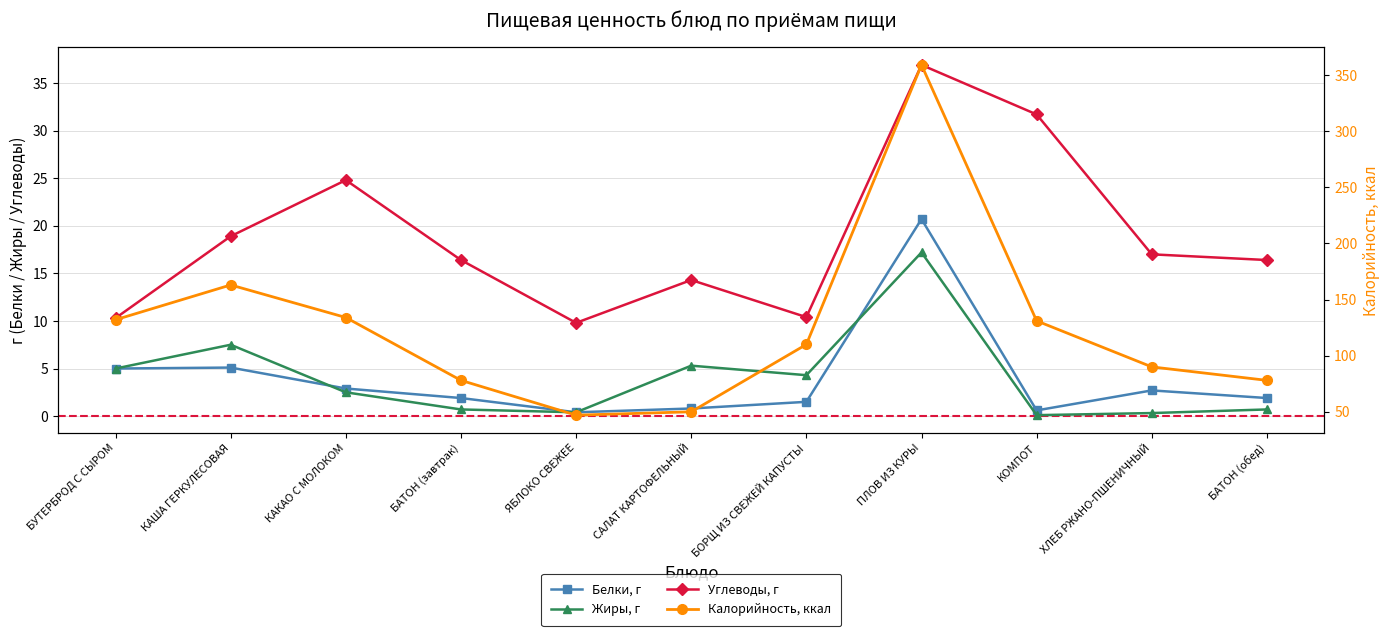

Reading left to right, what are all the values shown in this chart?

Белки, г: БУТЕРБРОД С СЫРОМ=5.0	КАША ГЕРКУЛЕСОВАЯ=5.1	КАКАО С МОЛОКОМ=2.9	БАТОН (завтрак)=1.9	ЯБЛОКО СВЕЖЕЕ=0.4	САЛАТ КАРТОФЕЛЬНЫЙ=0.8	БОРЩ ИЗ СВЕЖЕЙ КАПУСТЫ=1.5	ПЛОВ ИЗ КУРЫ=20.7	КОМПОТ=0.6	ХЛЕБ РЖАНО-ПШЕНИЧНЫЙ=2.7	БАТОН (обед)=1.9
Жиры, г: БУТЕРБРОД С СЫРОМ=5.0	КАША ГЕРКУЛЕСОВАЯ=7.5	КАКАО С МОЛОКОМ=2.5	БАТОН (завтрак)=0.7	ЯБЛОКО СВЕЖЕЕ=0.4	САЛАТ КАРТОФЕЛЬНЫЙ=5.3	БОРЩ ИЗ СВЕЖЕЙ КАПУСТЫ=4.3	ПЛОВ ИЗ КУРЫ=17.2	КОМПОТ=0.1	ХЛЕБ РЖАНО-ПШЕНИЧНЫЙ=0.3	БАТОН (обед)=0.7
Углеводы, г: БУТЕРБРОД С СЫРОМ=10.3	КАША ГЕРКУЛЕСОВАЯ=18.9	КАКАО С МОЛОКОМ=24.8	БАТОН (завтрак)=16.4	ЯБЛОКО СВЕЖЕЕ=9.8	САЛАТ КАРТОФЕЛЬНЫЙ=14.3	БОРЩ ИЗ СВЕЖЕЙ КАПУСТЫ=10.4	ПЛОВ ИЗ КУРЫ=36.9	КОМПОТ=31.7	ХЛЕБ РЖАНО-ПШЕНИЧНЫЙ=17.0	БАТОН (обед)=16.4
Калорийность, ккал: БУТЕРБРОД С СЫРОМ=132.0	КАША ГЕРКУЛЕСОВАЯ=163.0	КАКАО С МОЛОКОМ=134.0	БАТОН (завтрак)=78.0	ЯБЛОКО СВЕЖЕЕ=47.0	САЛАТ КАРТОФЕЛЬНЫЙ=50.0	БОРЩ ИЗ СВЕЖЕЙ КАПУСТЫ=110.0	ПЛОВ ИЗ КУРЫ=359.0	КОМПОТ=131.0	ХЛЕБ РЖАНО-ПШЕНИЧНЫЙ=90.0	БАТОН (обед)=78.0